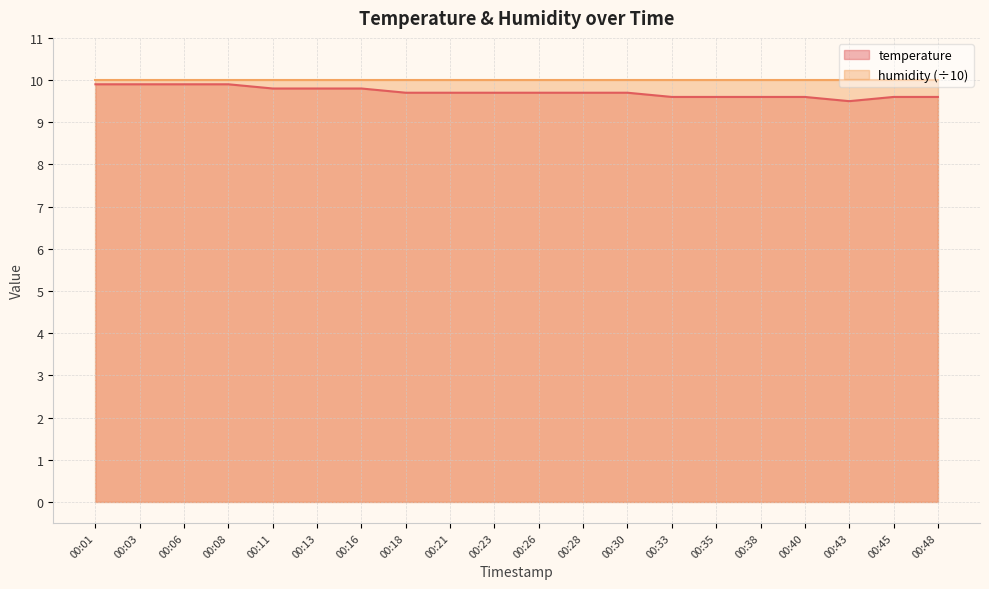

What is the difference between the second highest and minimum values?

0.4